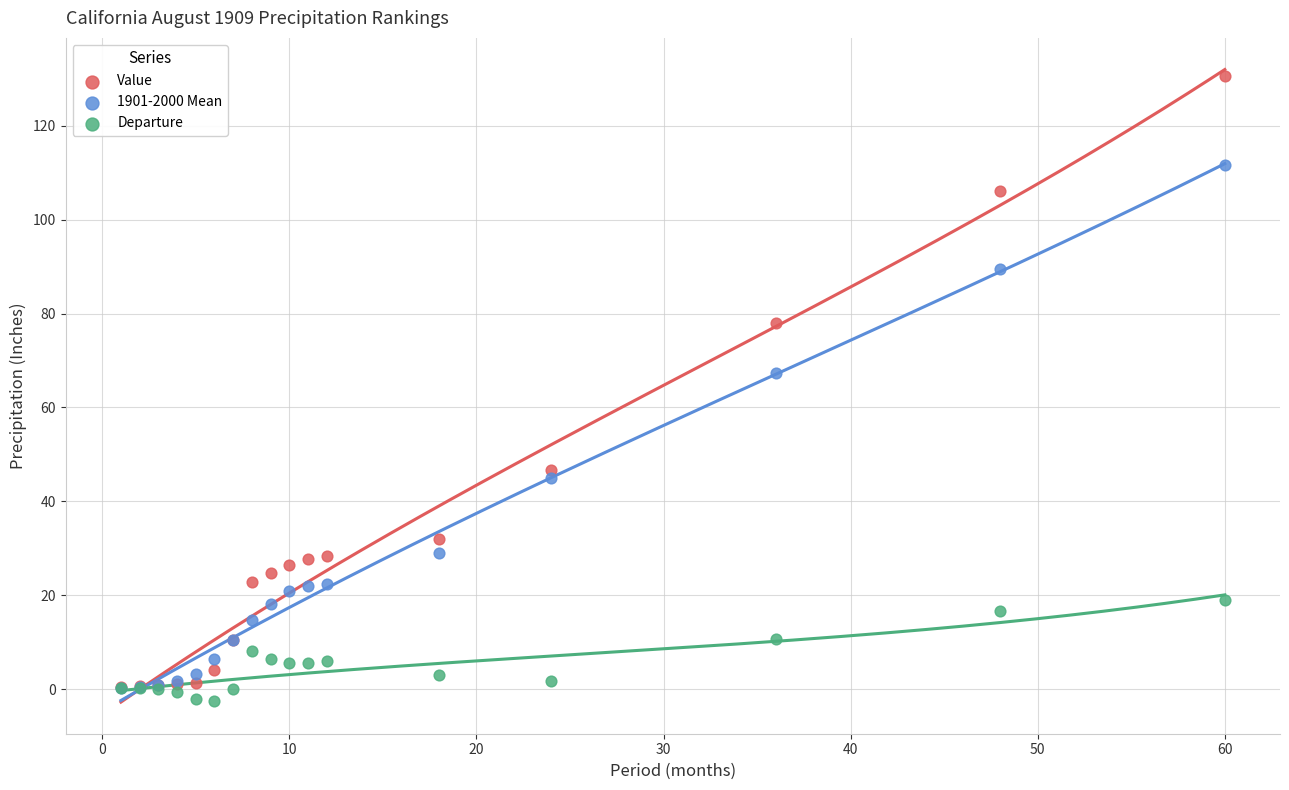

Which series reaches the minimum Y coordinate?

Departure